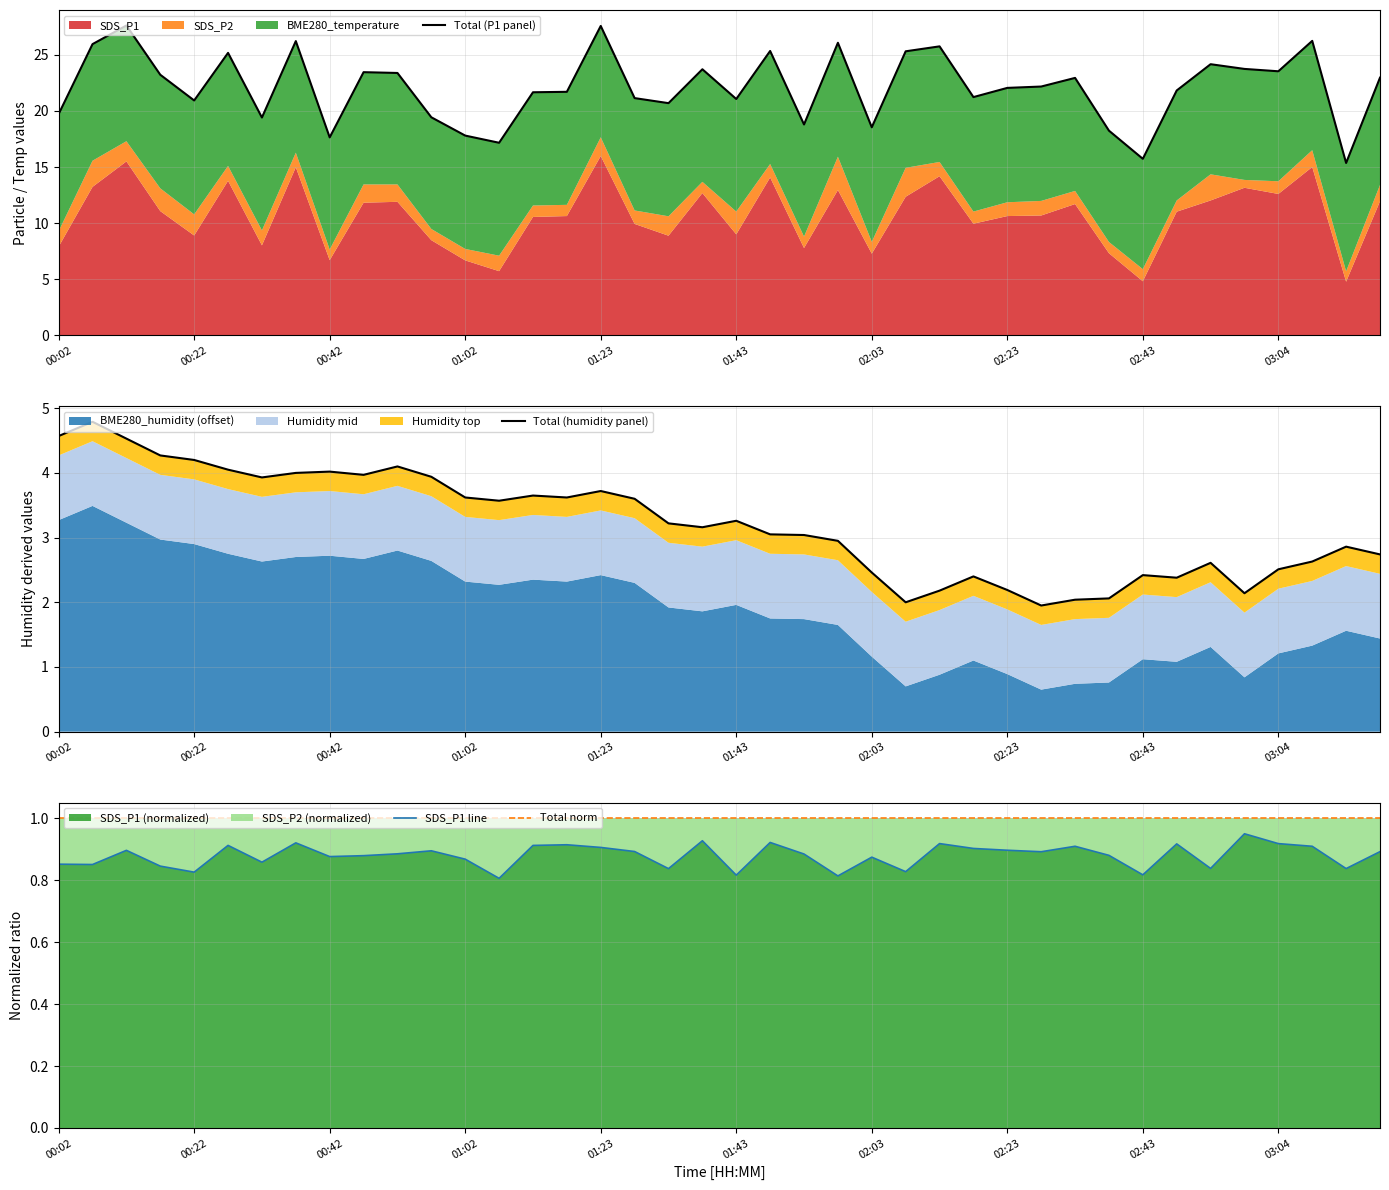

What is the minimum value shown in the chart?

0.8